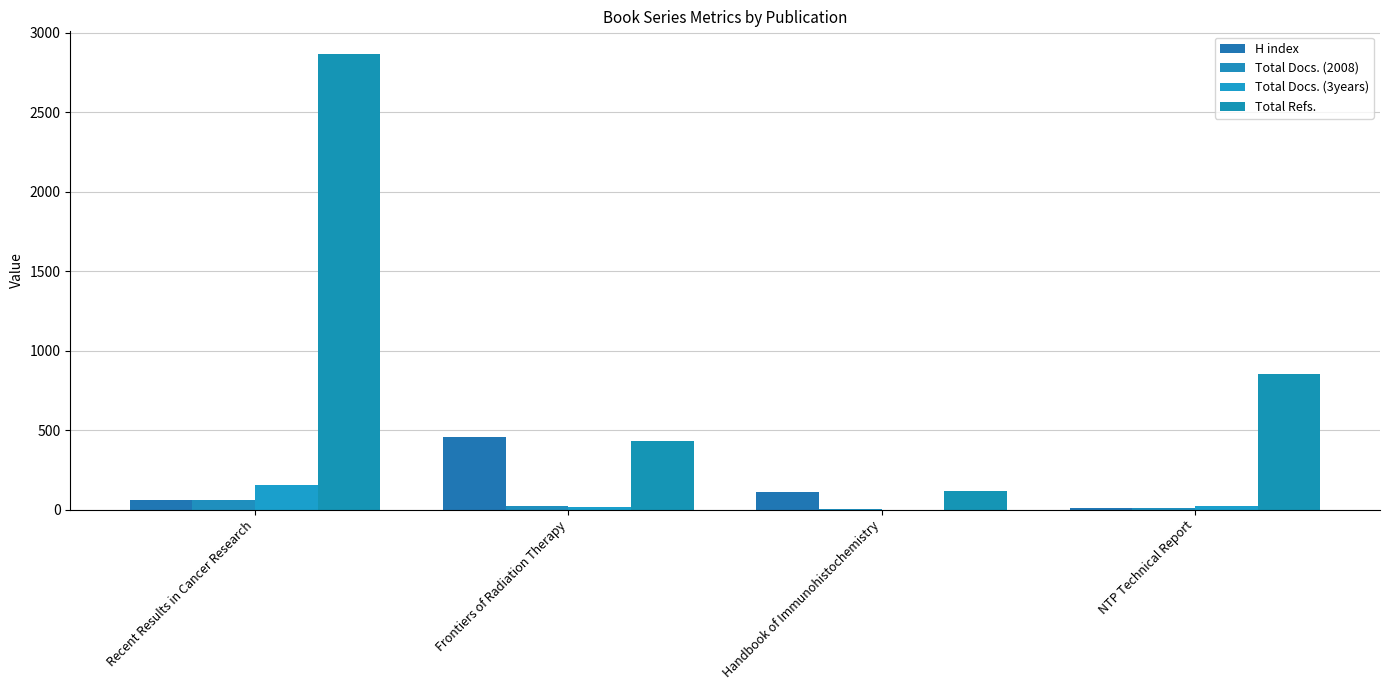

How many distinct data groups are displayed?

4